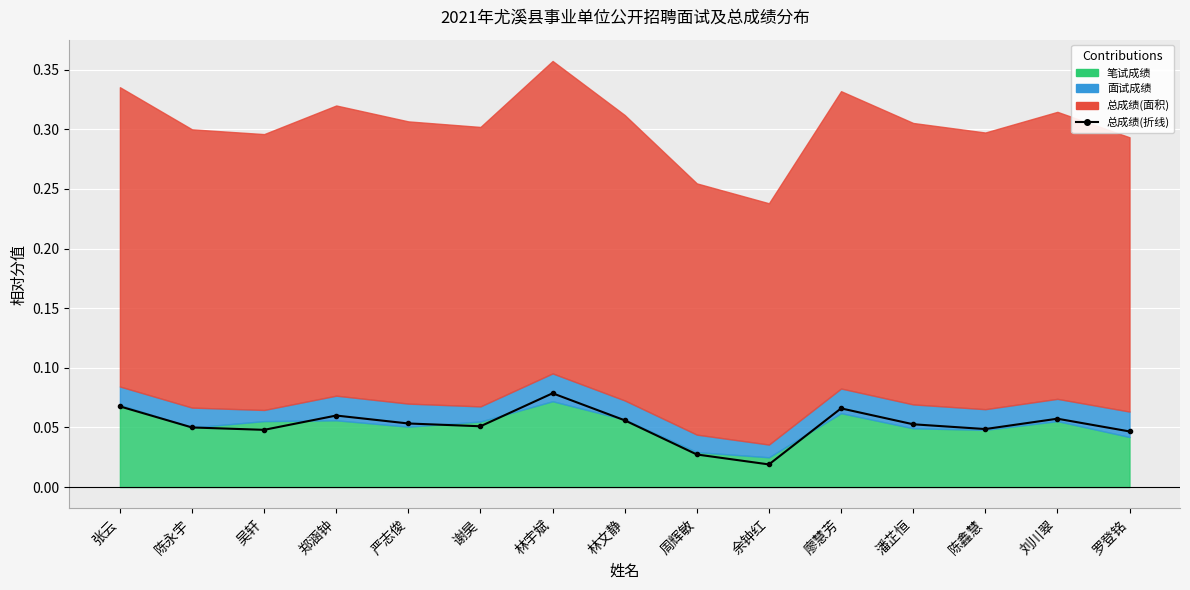

Rank the categories by value from highest to lowest.

林宇斌, 张云, 廖慧芳, 郑涵钟, 刘川翠, 林文静, 严志俊, 潘芷恒, 谢昊, 陈永宇, 陈鑫慧, 吴轩, 罗登铭, 周辉敏, 余钟红